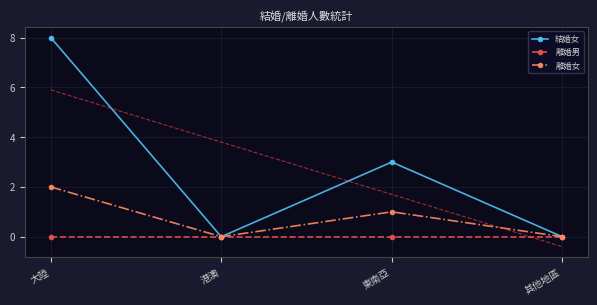

At which category does the chart reach its minimum across all series?

港澳